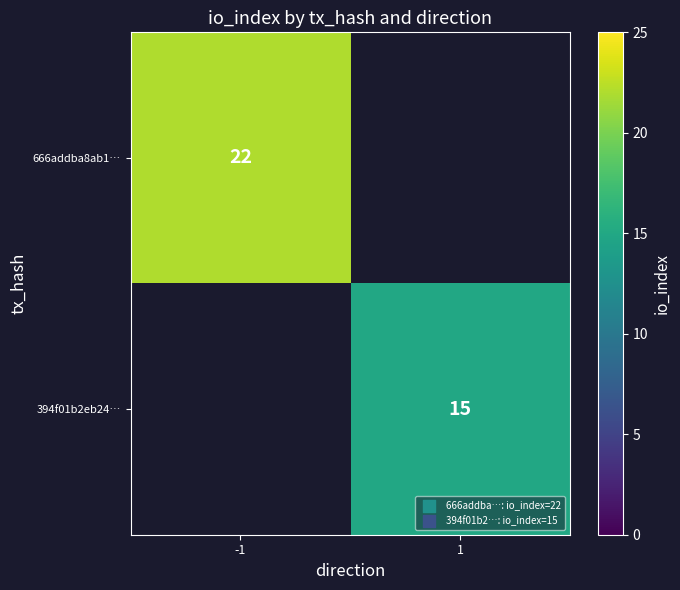

At how many categories does at least one series exceed 16?

1